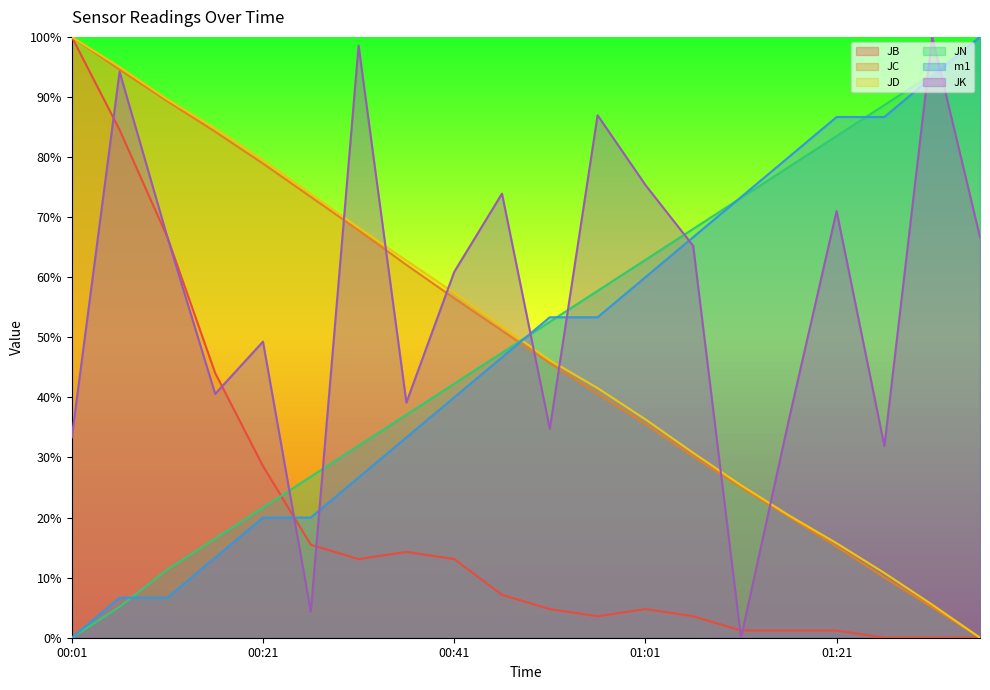

What is the label of the 12th point from the left?

00:56